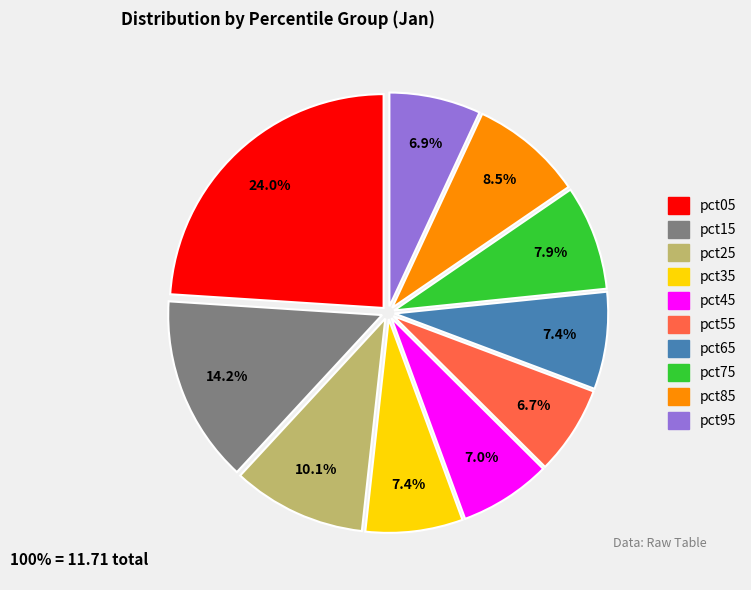

To the nearest percent, what is the average slice percentage?

10%